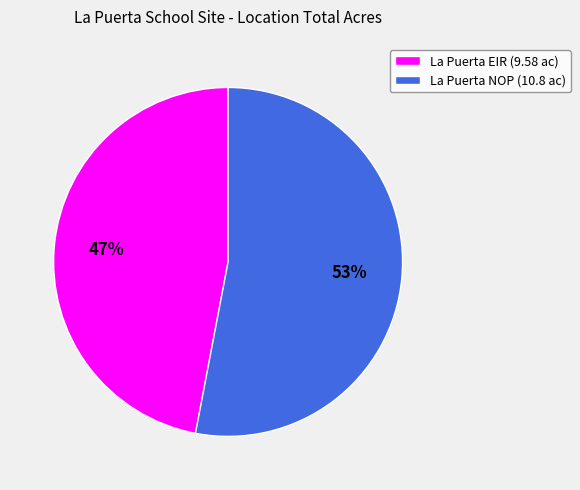

What is the majority slice?

La Puerta NOP (10.8 ac)